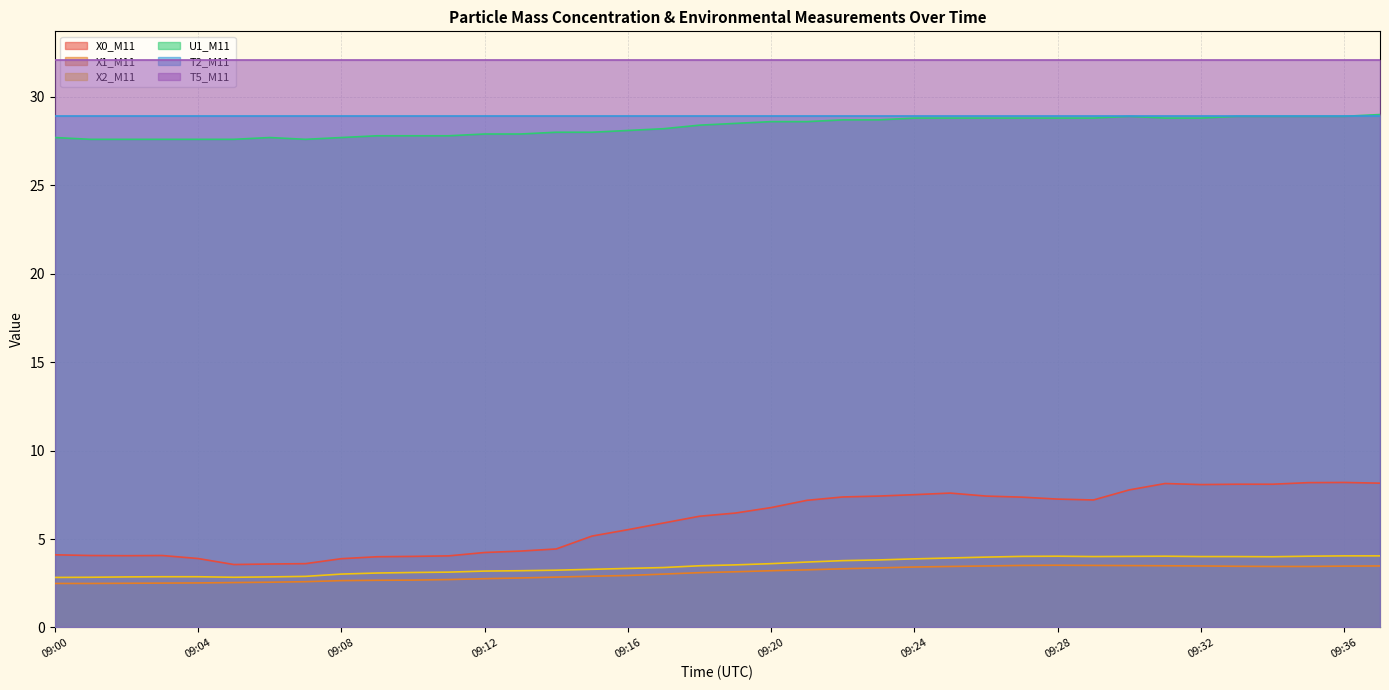

What is the value of the U1_M11 point at the 9th from the left?

27.7